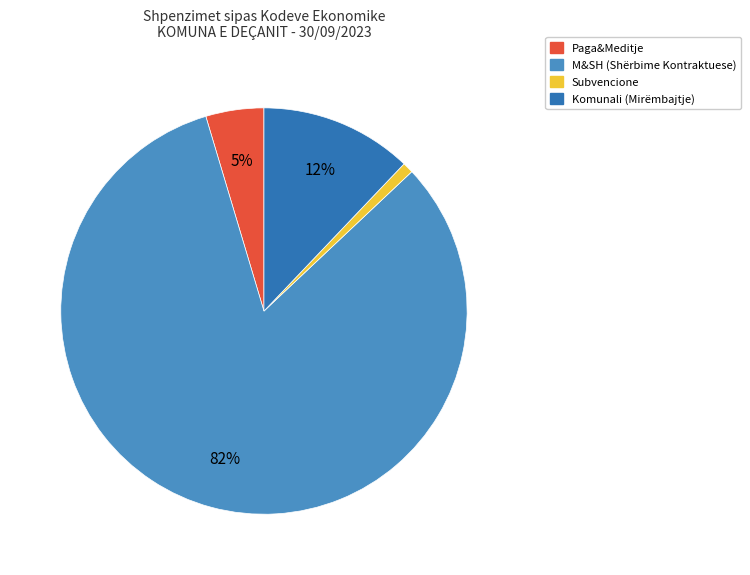

Do Subvencione and Paga&Meditje together represent more than half of the pie?

No